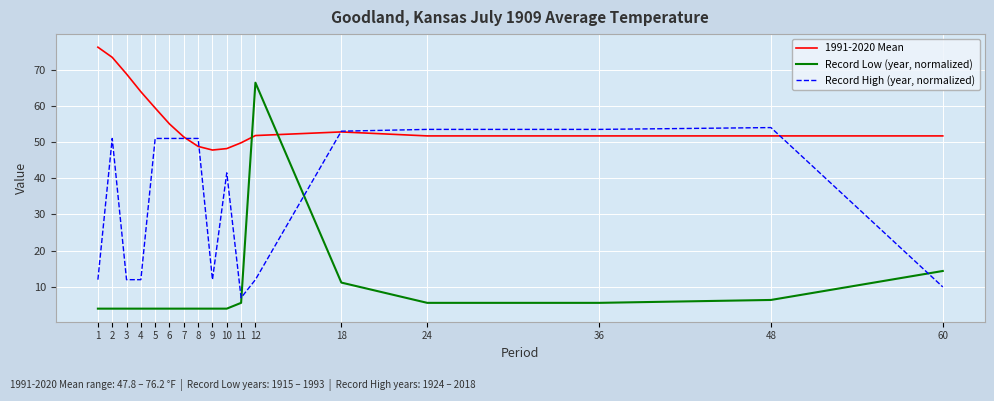

List the series in order of their peak value, lowest first.

Record High (year, normalized), Record Low (year, normalized), 1991-2020 Mean